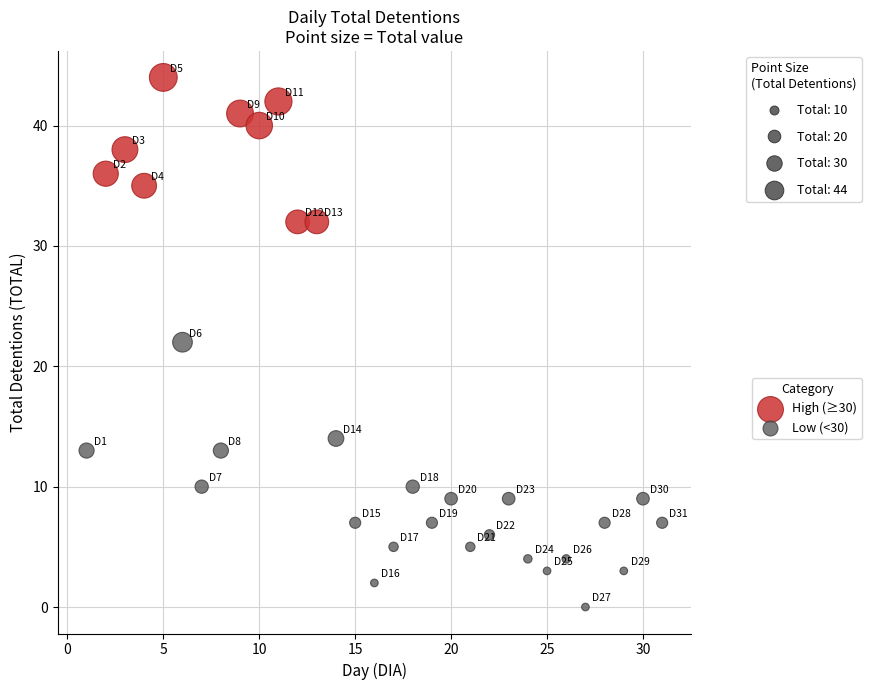

Which series reaches the maximum Y coordinate?

High (≥30)